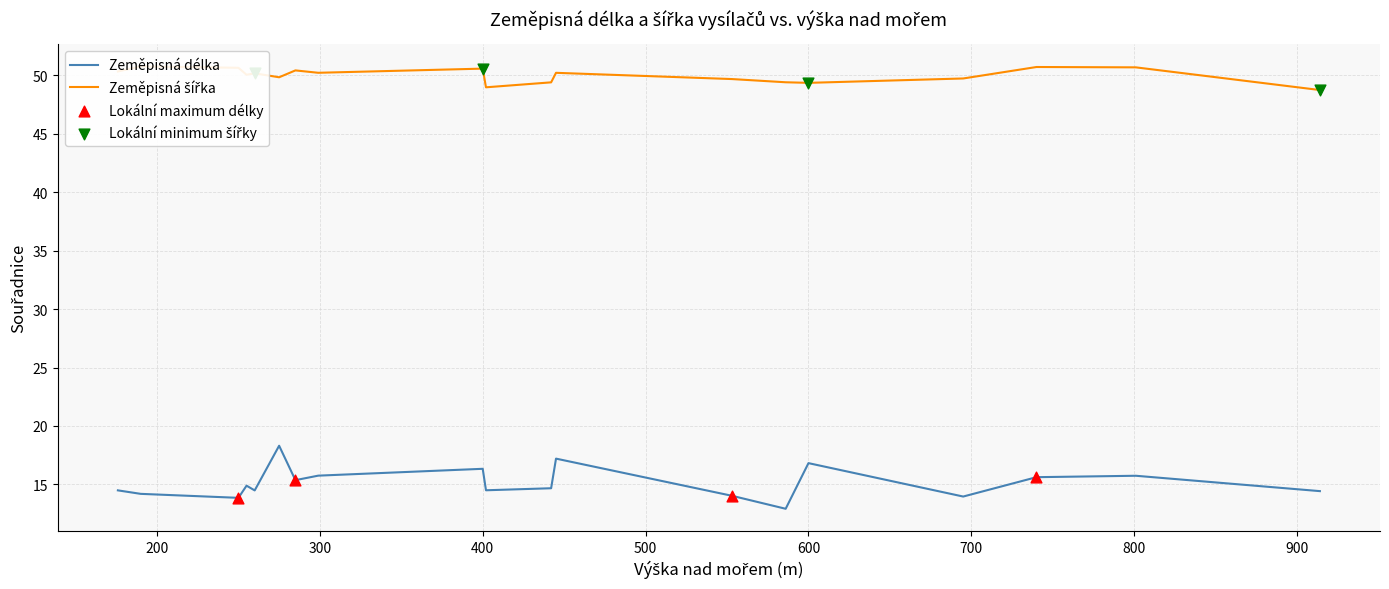

At which category is the sum across all series the highest?

275